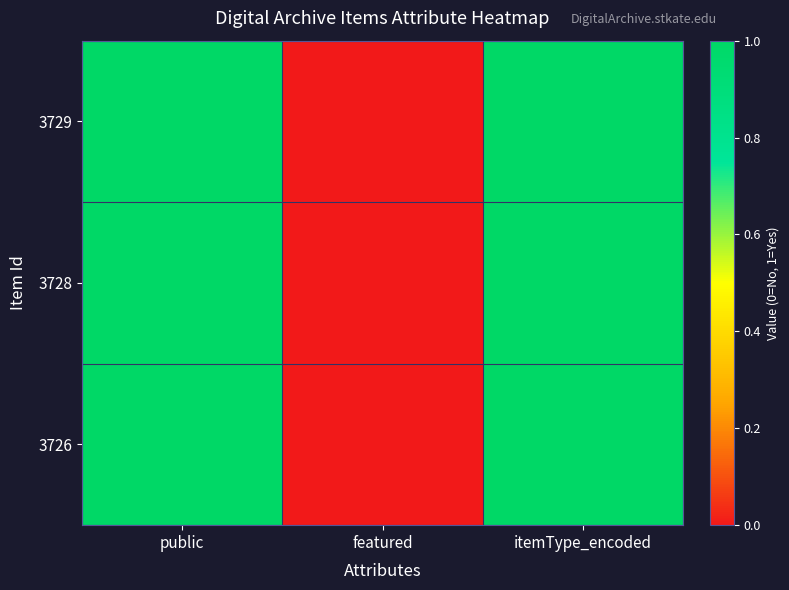

Count the number of categories in the chart.

3